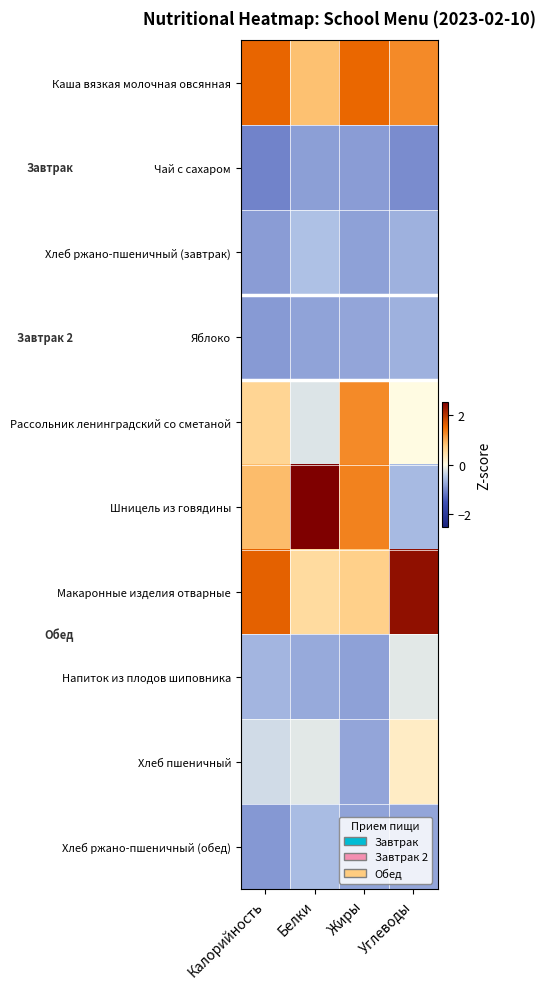

Reading left to right, list all the values displayed in this chart.

Каша вязкая молочная овсянная: Калорийность=1.6	Белки=0.8	Жиры=1.5	Углеводы=1.3
Чай с сахаром: Калорийность=-1.1	Белки=-0.8	Жиры=-0.8	Углеводы=-1.0
Хлеб ржано-пшеничный (завтрак): Калорийность=-0.8	Белки=-0.5	Жиры=-0.8	Углеводы=-0.7
Яблоко: Калорийность=-0.9	Белки=-0.8	Жиры=-0.8	Углеводы=-0.7
Рассольник ленинградский со сметаной: Калорийность=0.6	Белки=-0.2	Жиры=1.3	Углеводы=0.0
Шницель из говядины: Калорийность=0.9	Белки=2.5	Жиры=1.3	Углеводы=-0.6
Макаронные изделия отварные: Калорийность=1.6	Белки=0.5	Жиры=0.7	Углеводы=2.3
Напиток из плодов шиповника: Калорийность=-0.6	Белки=-0.7	Жиры=-0.8	Углеводы=-0.2
Хлеб пшеничный: Калорийность=-0.3	Белки=-0.2	Жиры=-0.8	Углеводы=0.3
Хлеб ржано-пшеничный (обед): Калорийность=-0.9	Белки=-0.6	Жиры=-0.8	Углеводы=-0.8